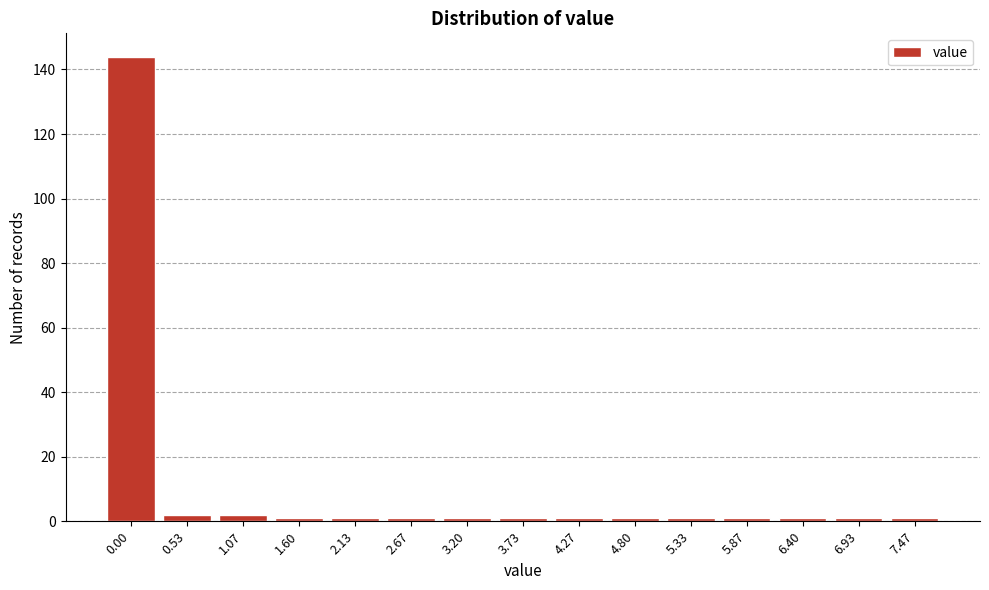

Reading right to left, transcribe all the data shown in this chart.

1	1	1	1	1	1	1	1	1	1	1	1	2	2	144